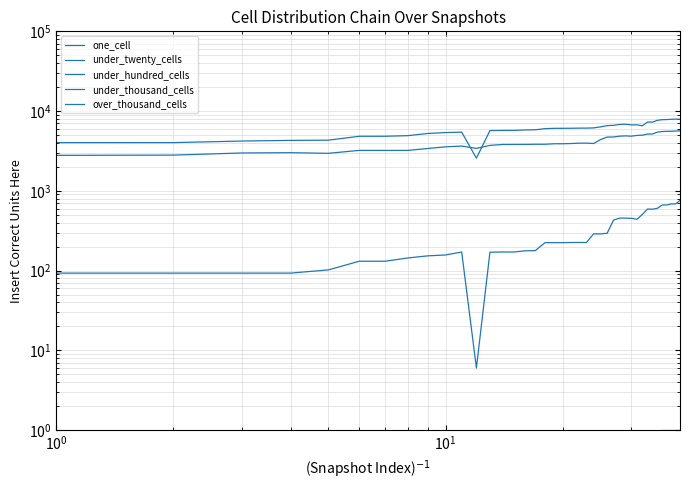

How many data points in under_twenty_cells are less than 6091?

20